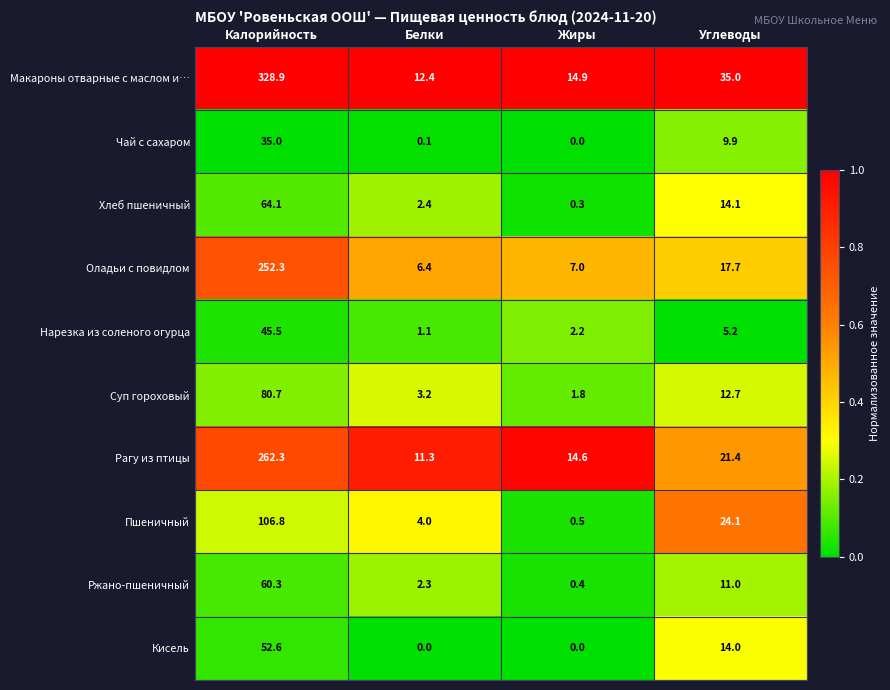

Which series has the largest range (max minus min)?

Макароны отварные с маслом и…